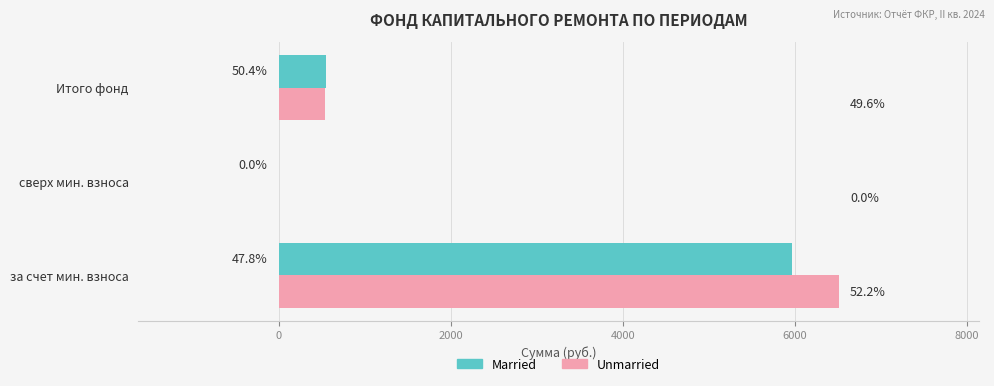

What is the greatest value displayed?

6510.6